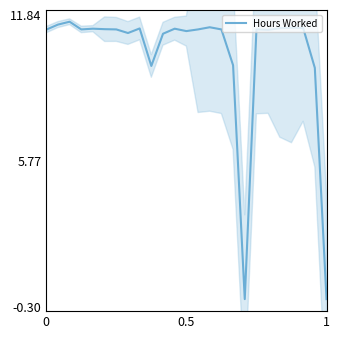

What is the maximum value for Hours Worked?

11.5